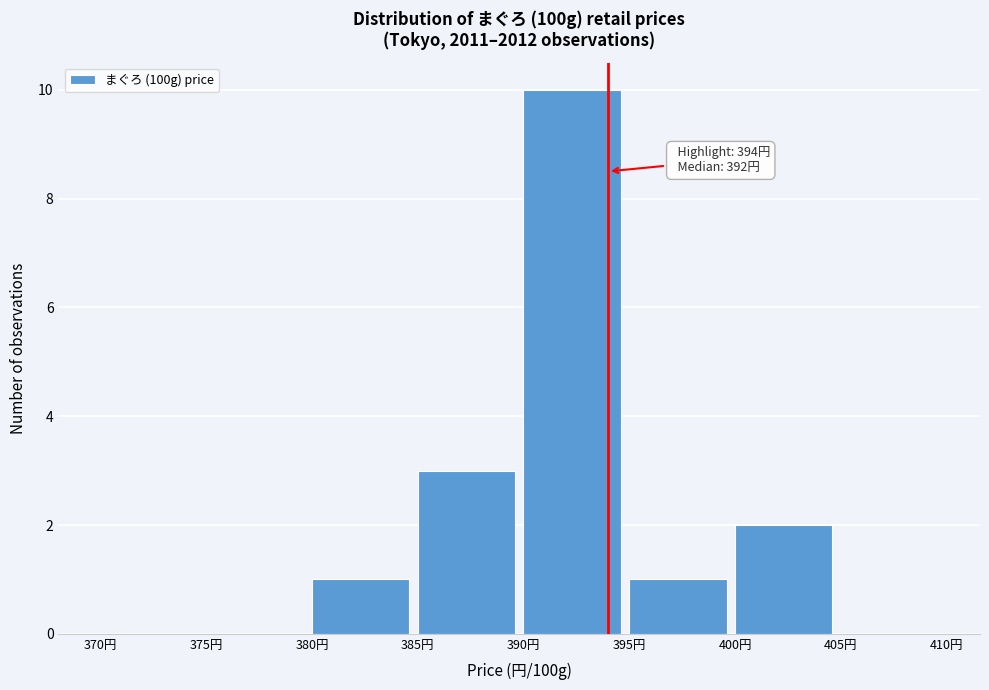

Over which range of the x-axis is the bar tallest?

390 to 395